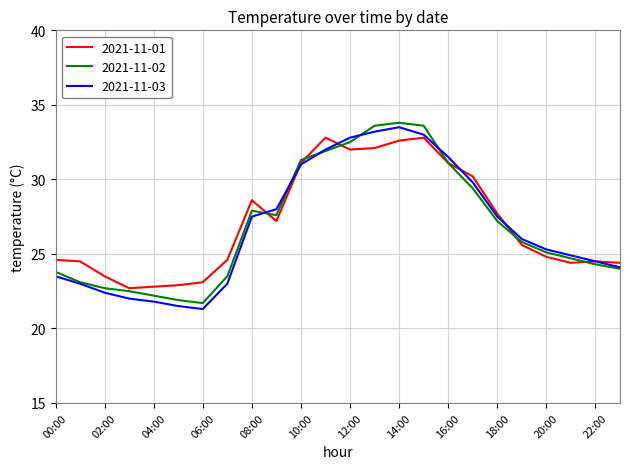

How many values in the 2021-11-03 series are below 26?

12